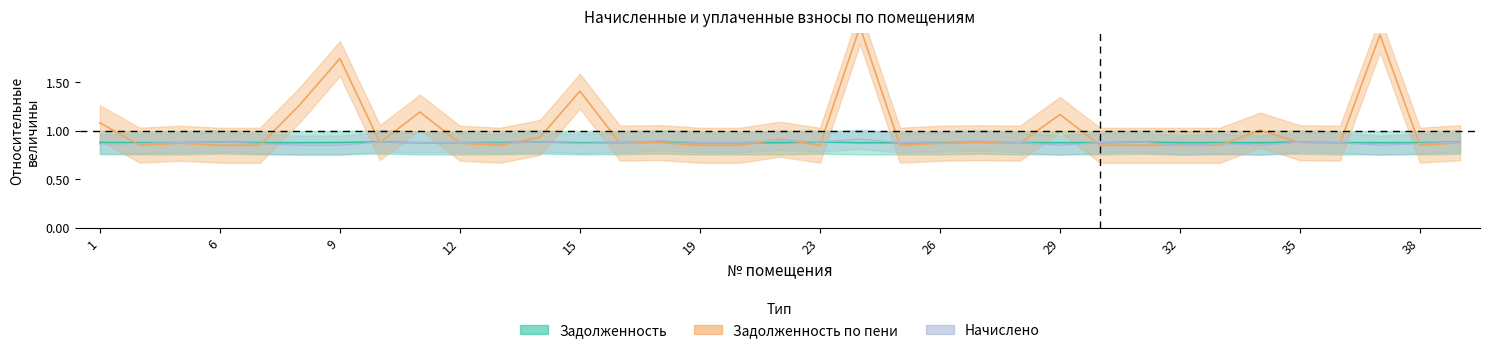

Which has a higher value, 10 or 22?

22